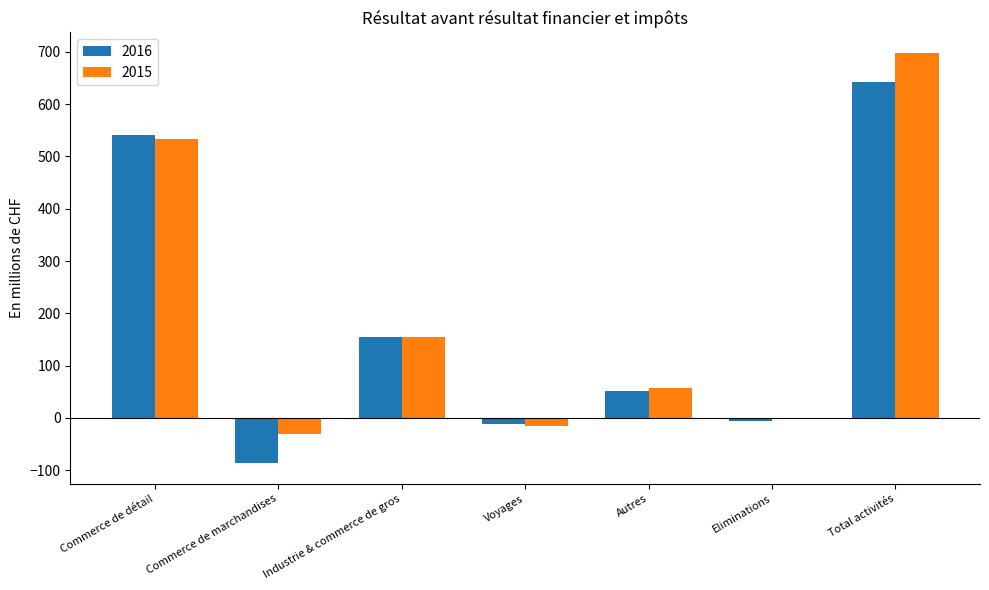

What is the sum of the 2015 values at Industrie & commerce de gros and Autres?

211